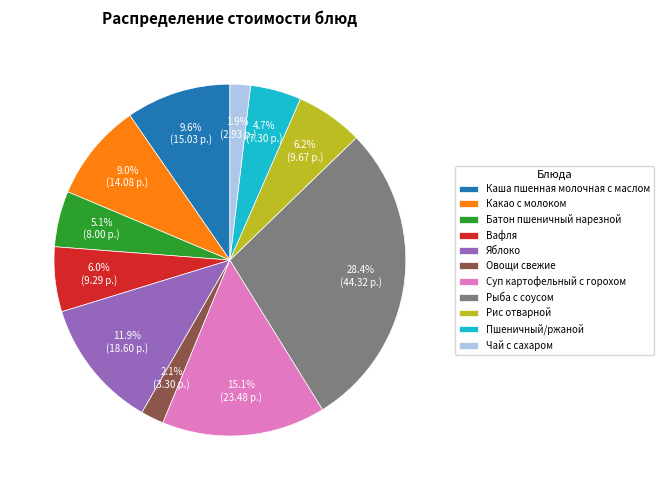

Is the sum of Рыба с соусом and Какао с молоком greater than half?

No